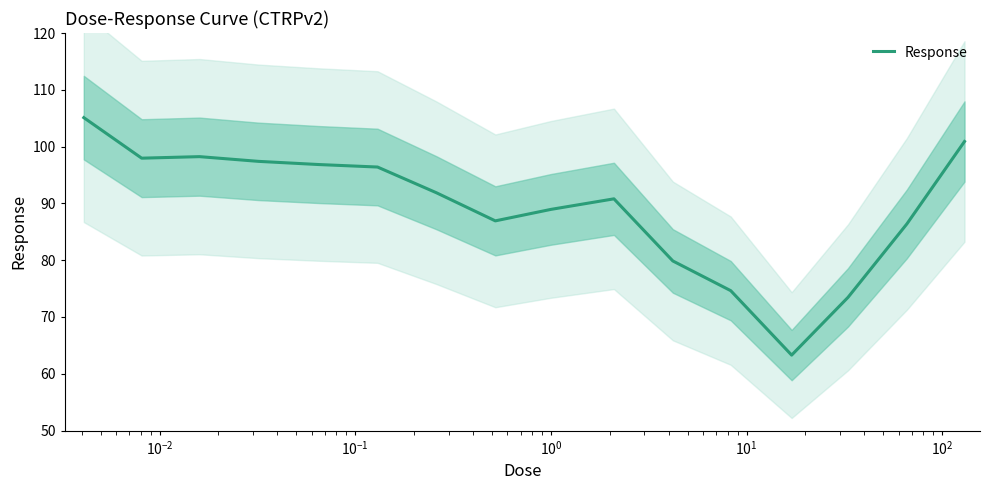

Does the chart have visible grid lines?

No